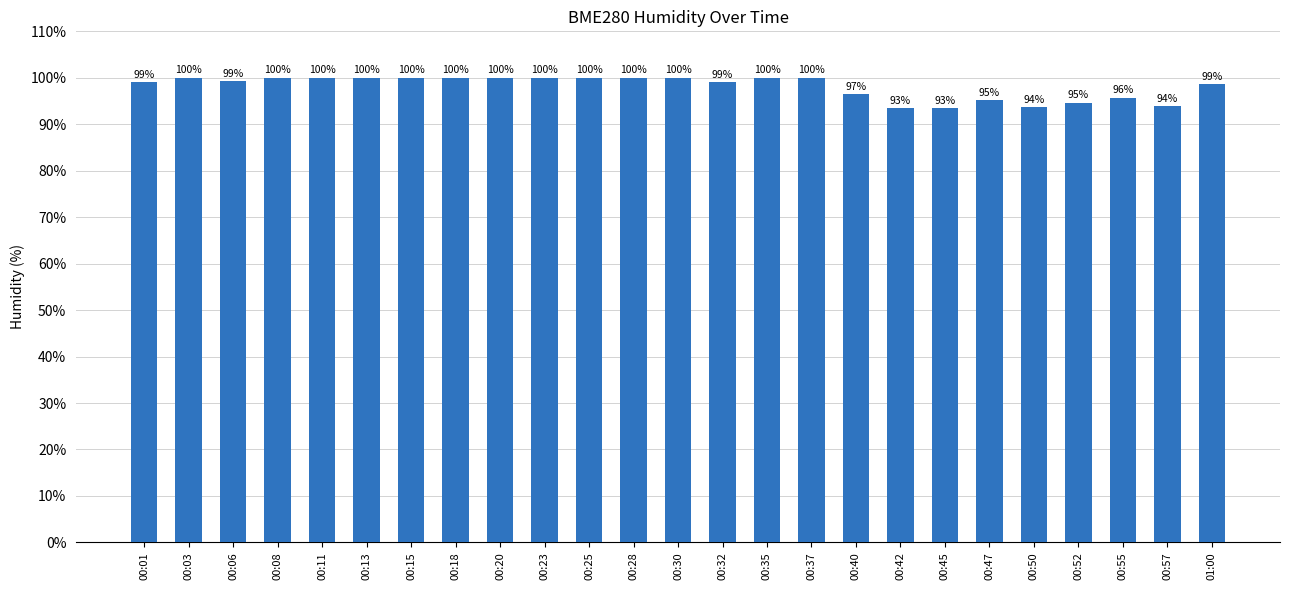

Where is the data nearest to the value 96?

00:55